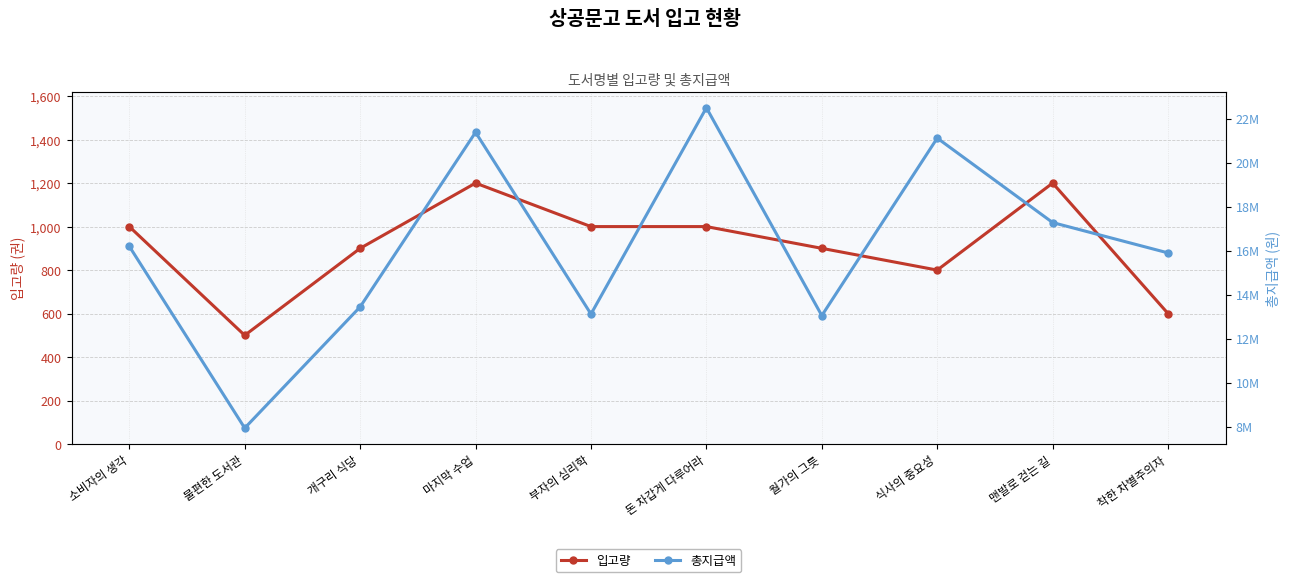

What position from the right is 소비자의 생각?

10